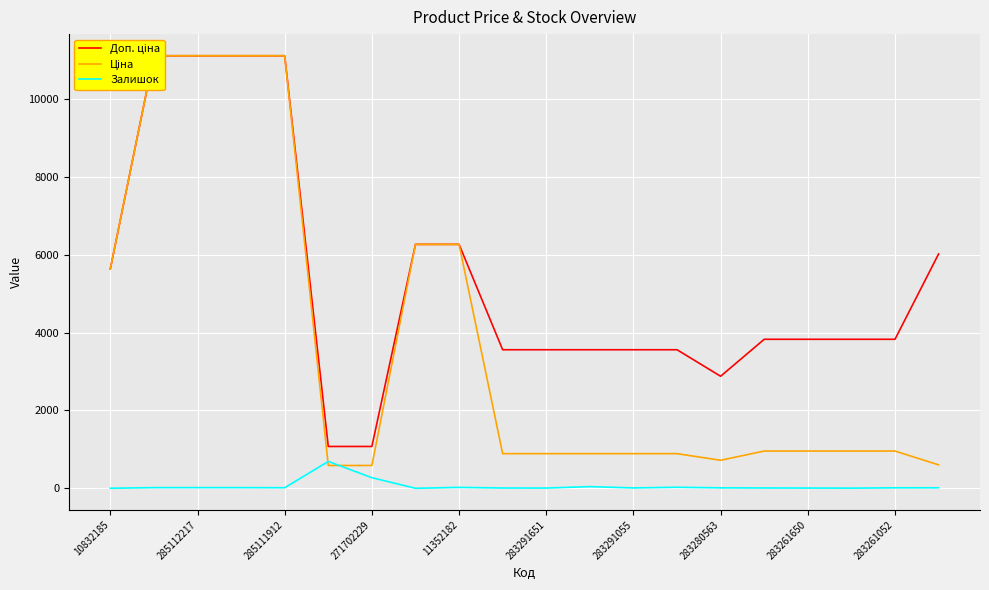

True or false: Ціна and Доп. ціна intersect in this chart.

False